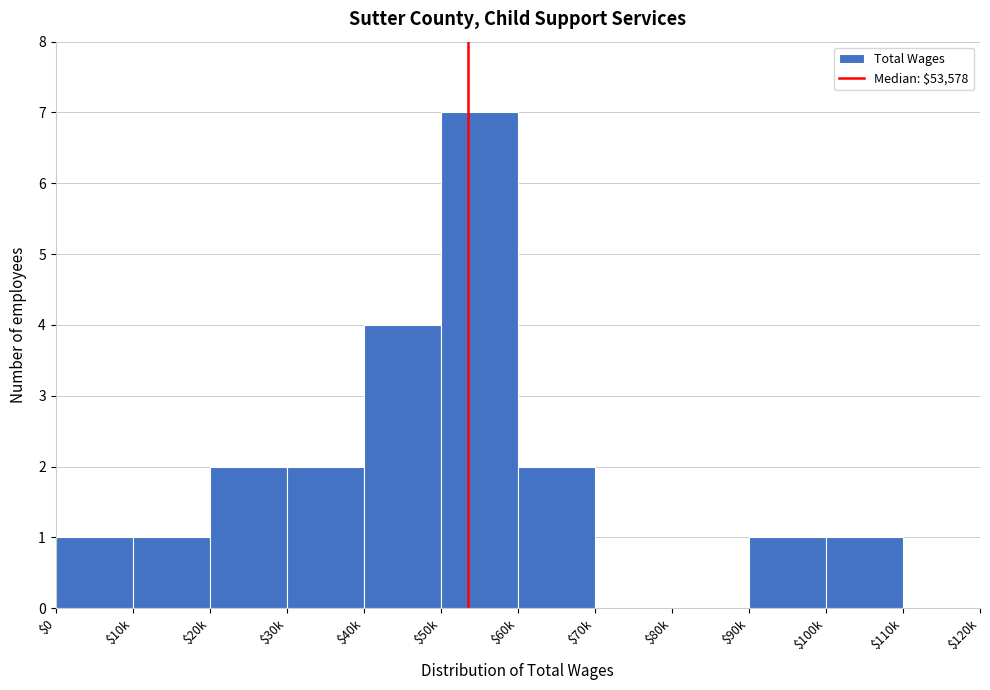

Which label corresponds to the largest value in the chart?

$50k